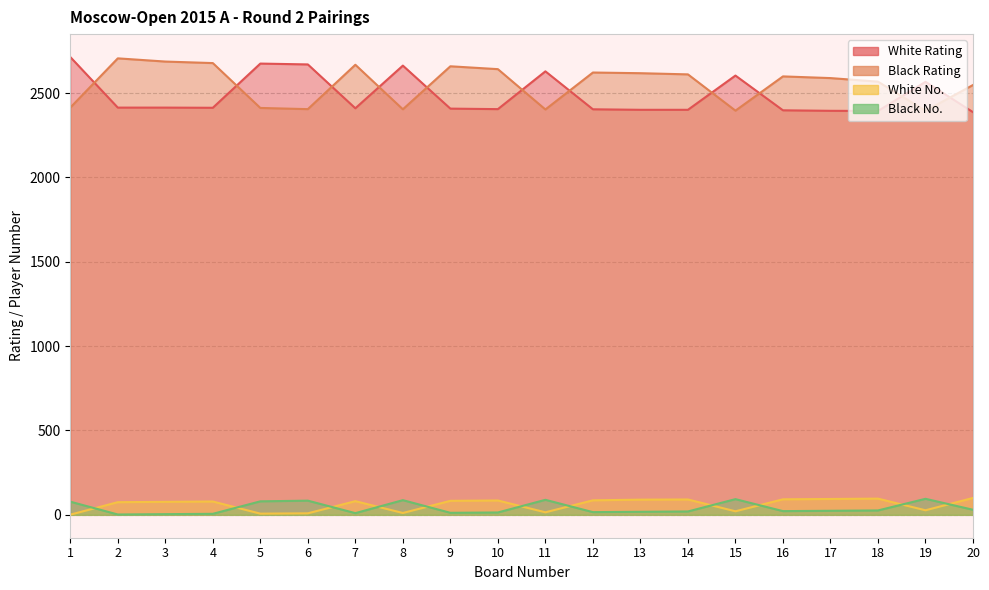

In White No., how many points are lower than both neighbors (excluding endpoints)?

5